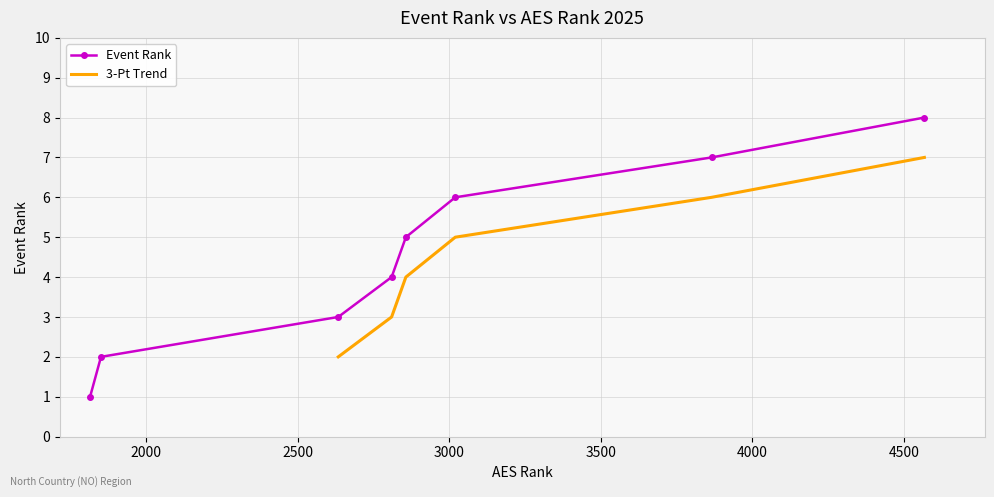

Count the values in the range 3 to 7.

5